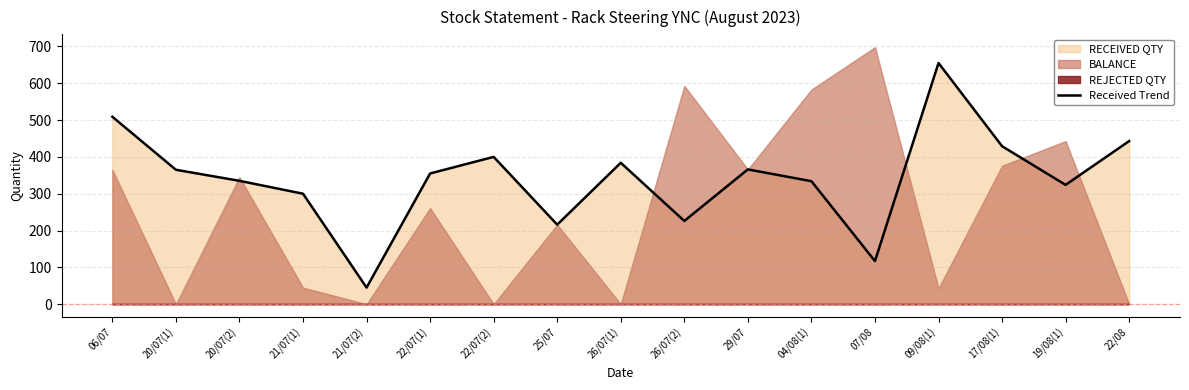

How many categories are shown in the chart?

17